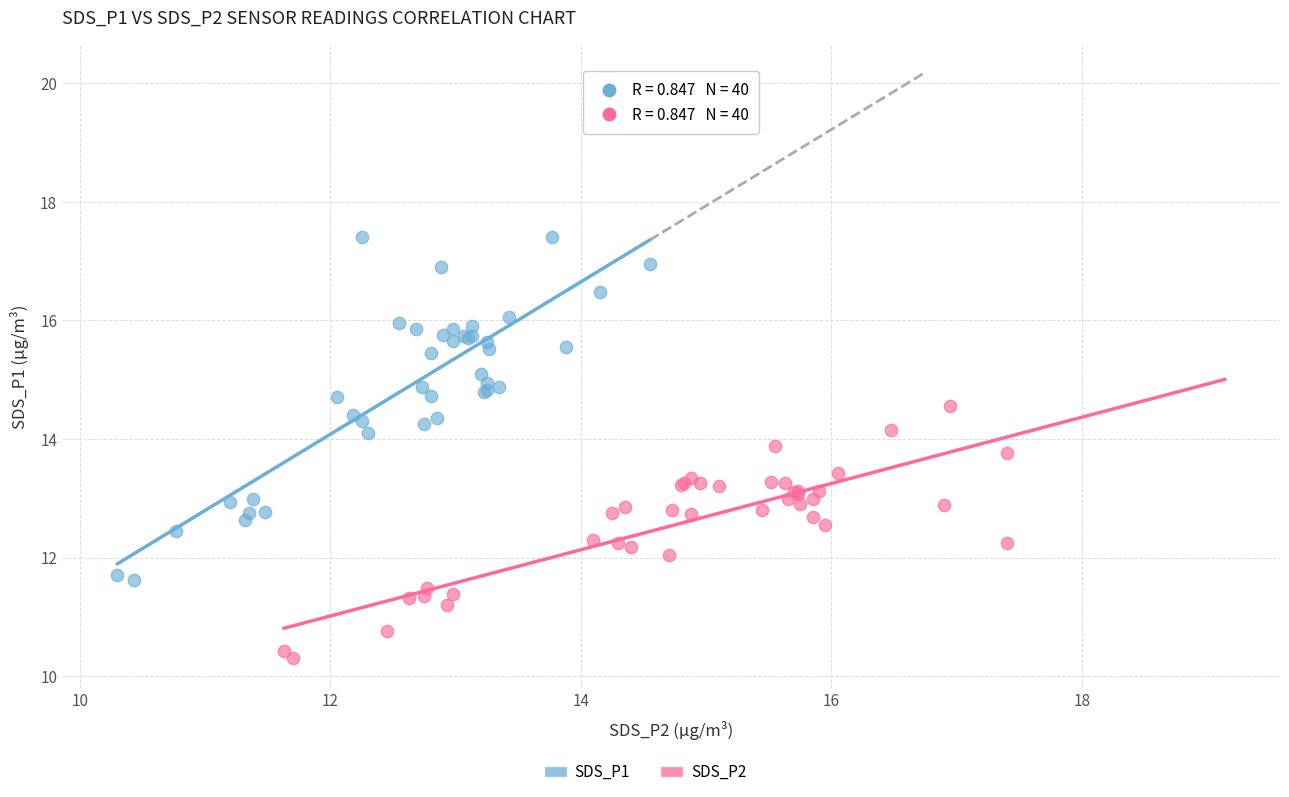

Which series contains the highest Y value?

SDS_P1